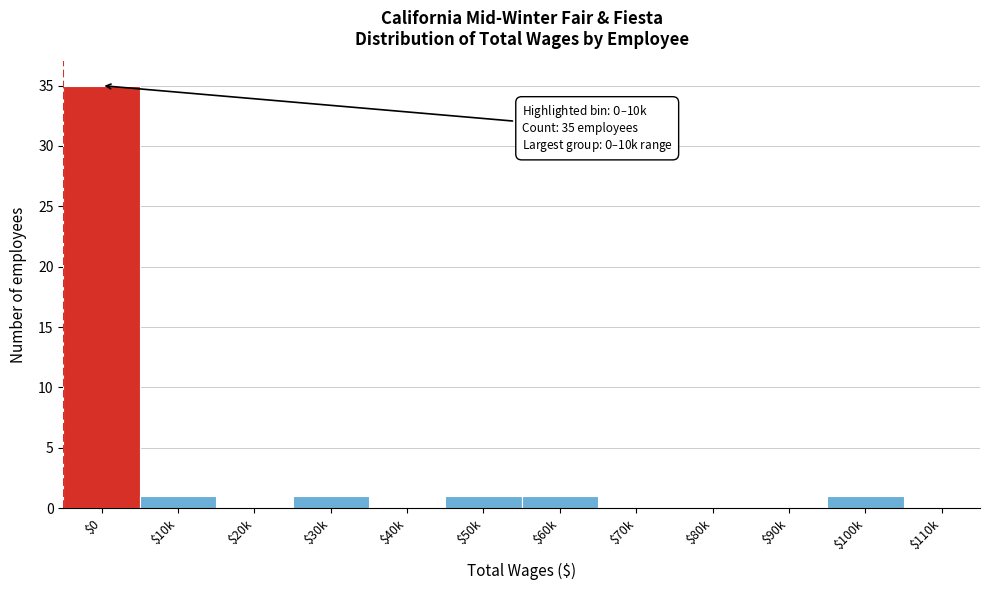

What is the maximum value shown in the chart?

35